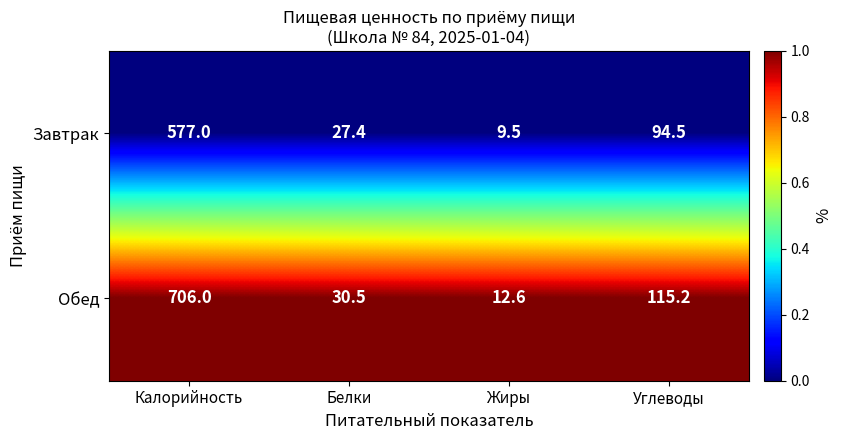

What is the difference between the highest and lowest values at Жиры?

3.1